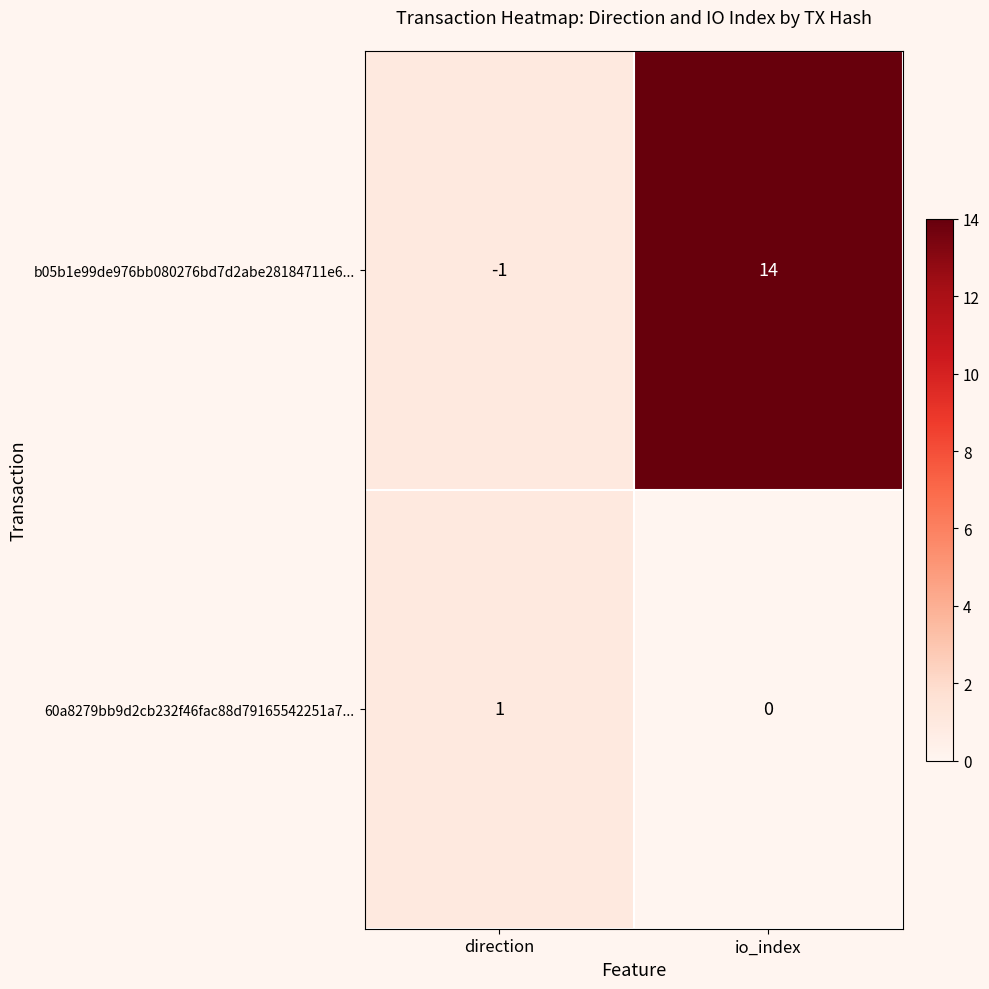

What is the greatest value displayed?

14